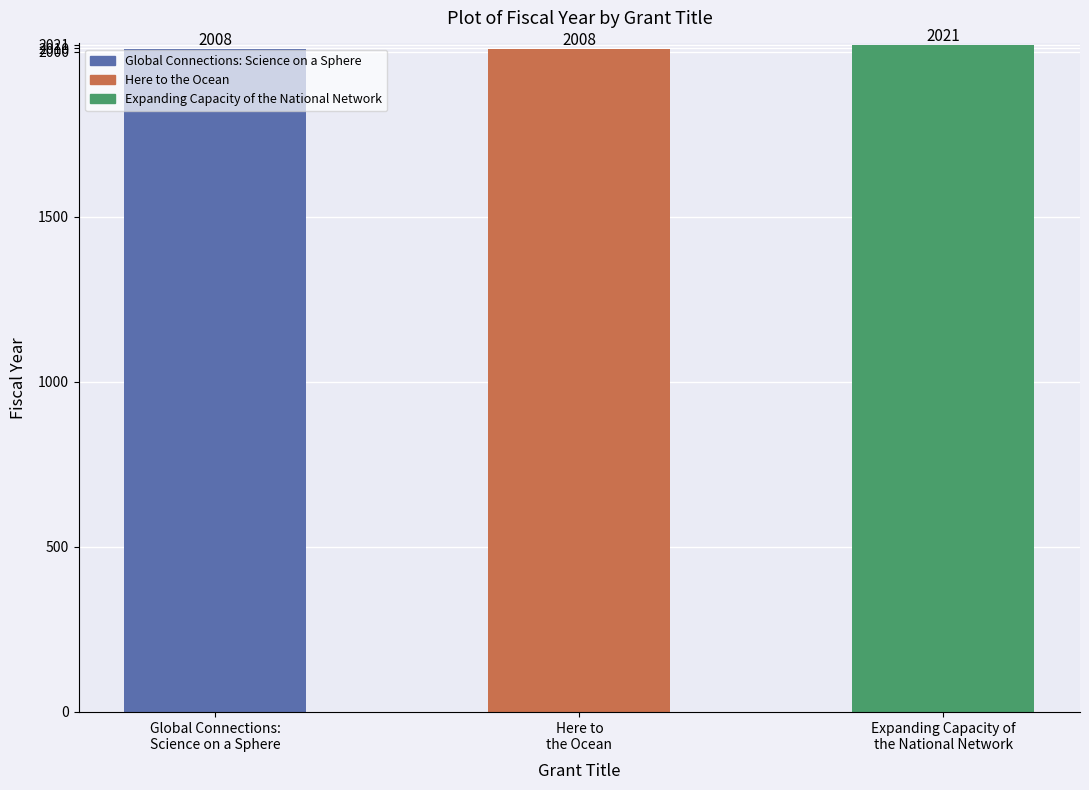

What is the ratio of the value at Expanding Capacity of
the National Network to the value at Here to
the Ocean?

1.0